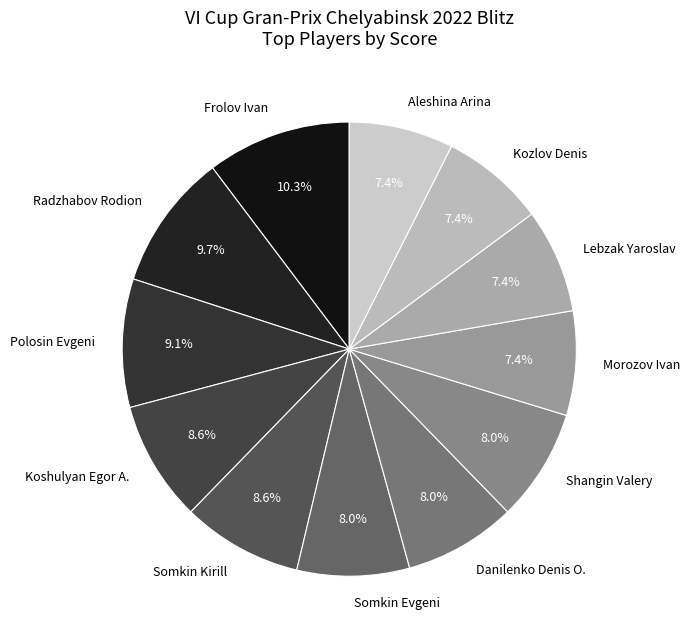

How many slices are in this pie chart?

12